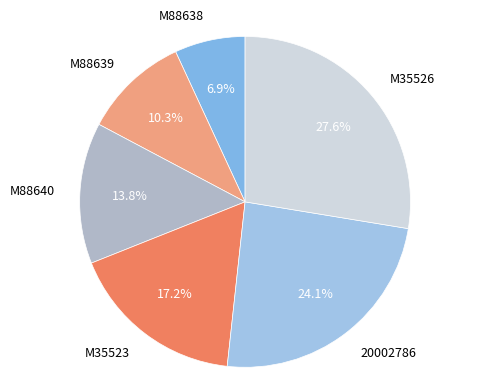

Is there any slice that represents more than half of the pie?

No